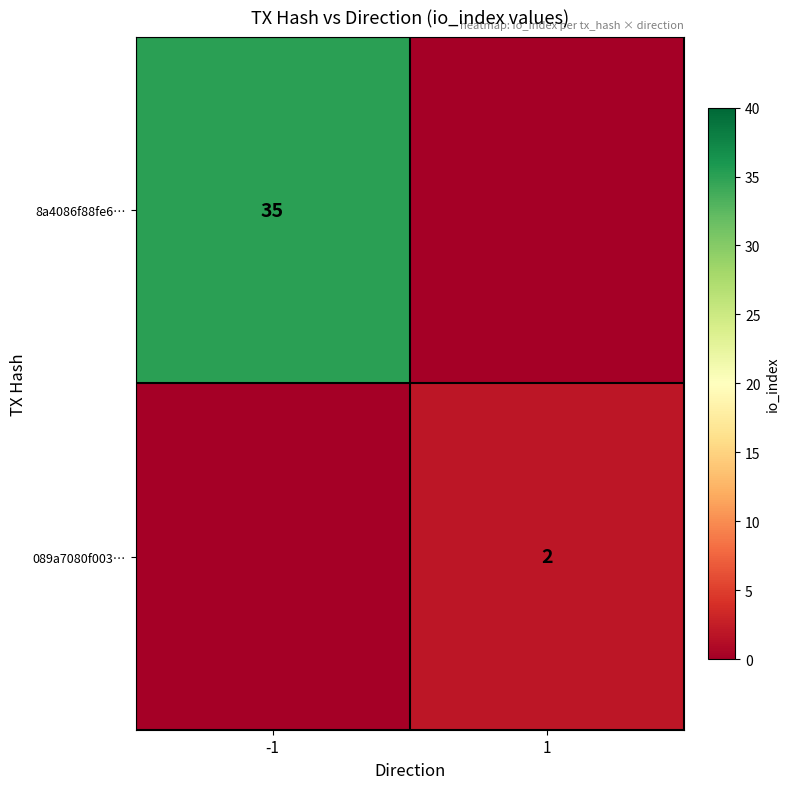

Count the 8a4086f88fe6633185a4c9cd8c02bcfd612280e values in the range -1 to 35.

2